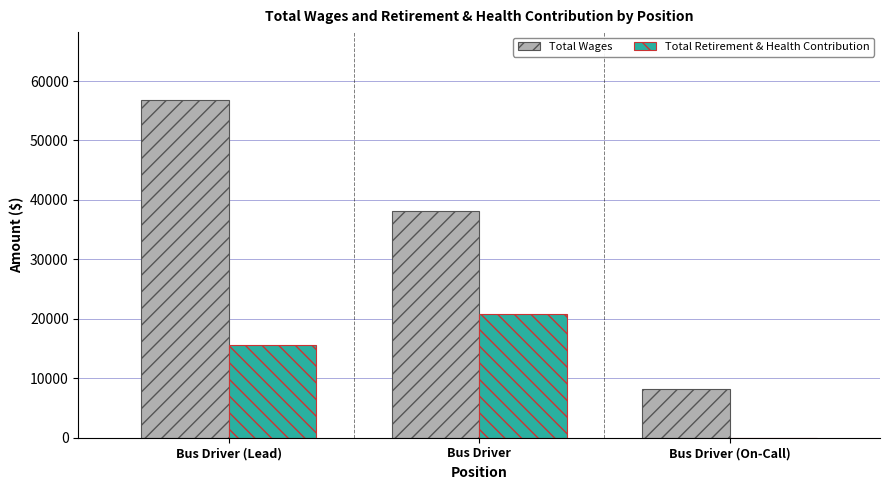

The value of Total Retirement & Health Contribution at Bus Driver is 20865.9. True or false?

True